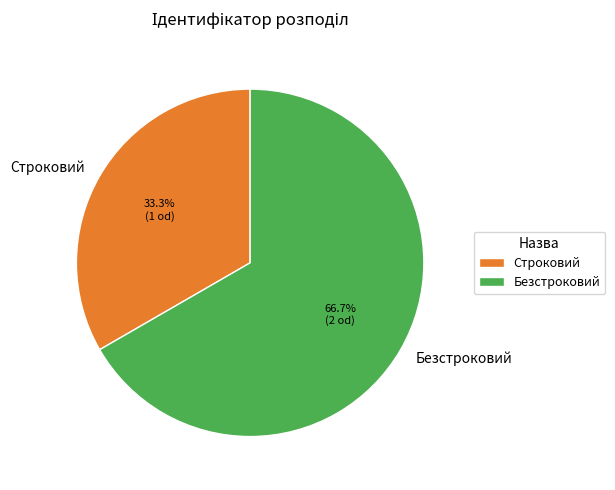

What percentage is the Строковий slice, to the nearest percent?

33%